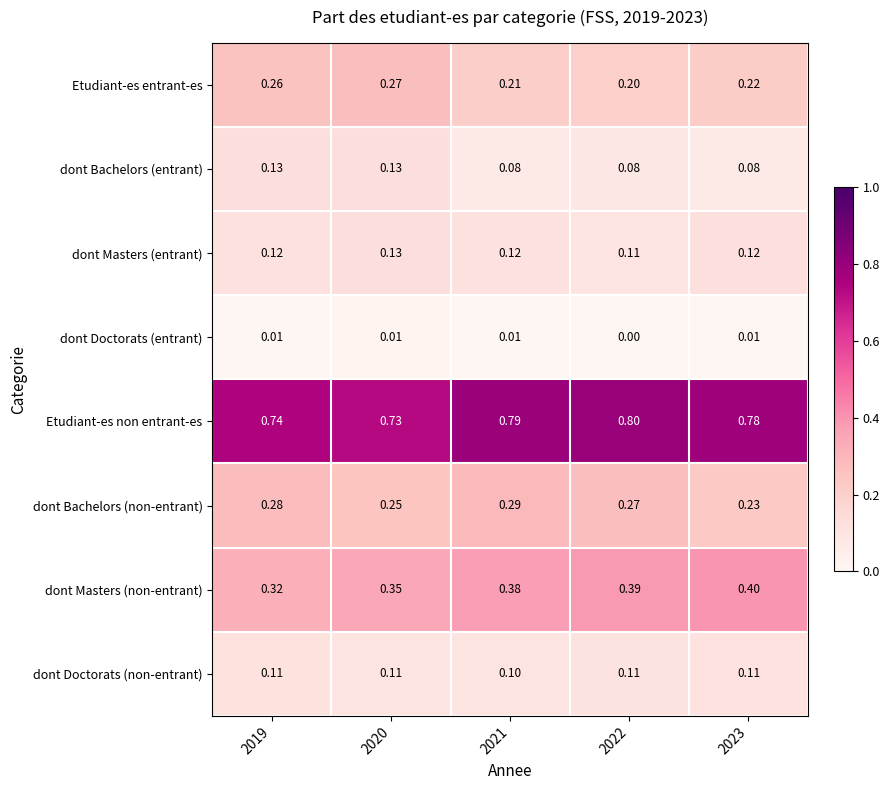

Which series has the widest spread of values?

dont Masters (non-entrant)